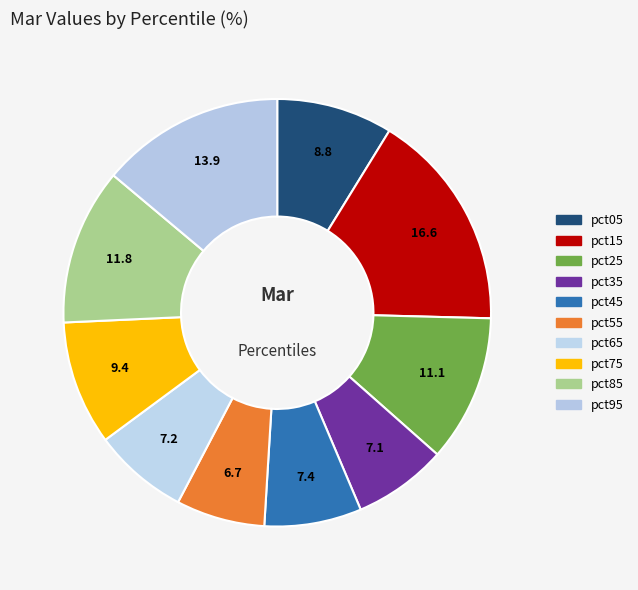

How many segments does this pie chart have?

10